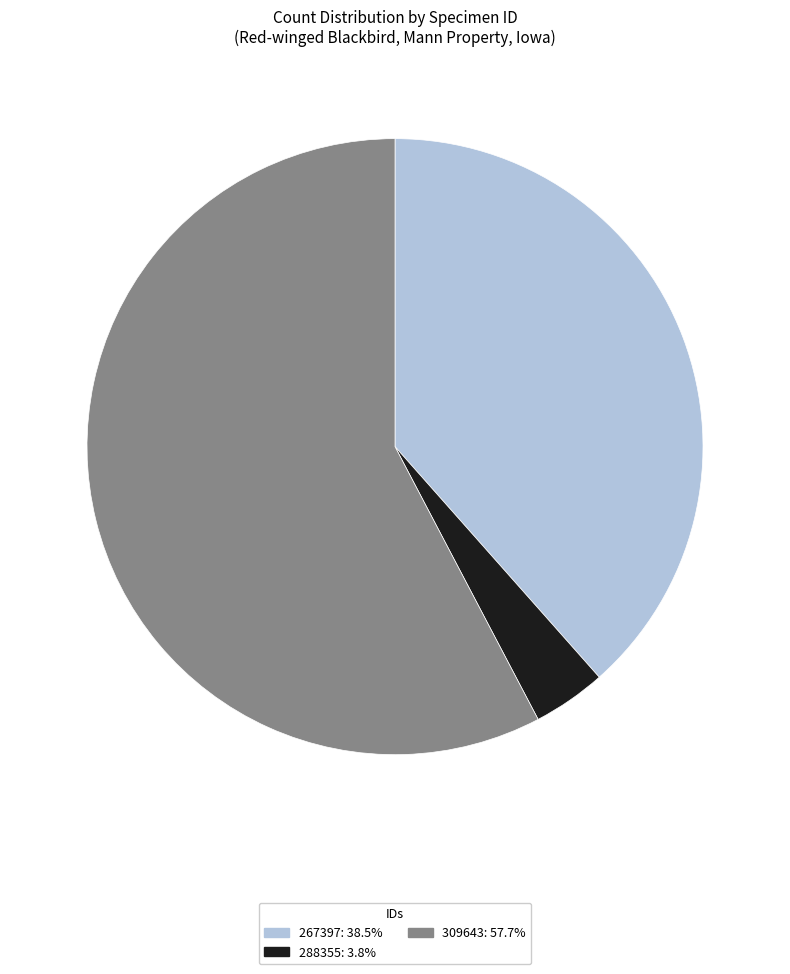

Which category has the smallest portion of the pie?

288355